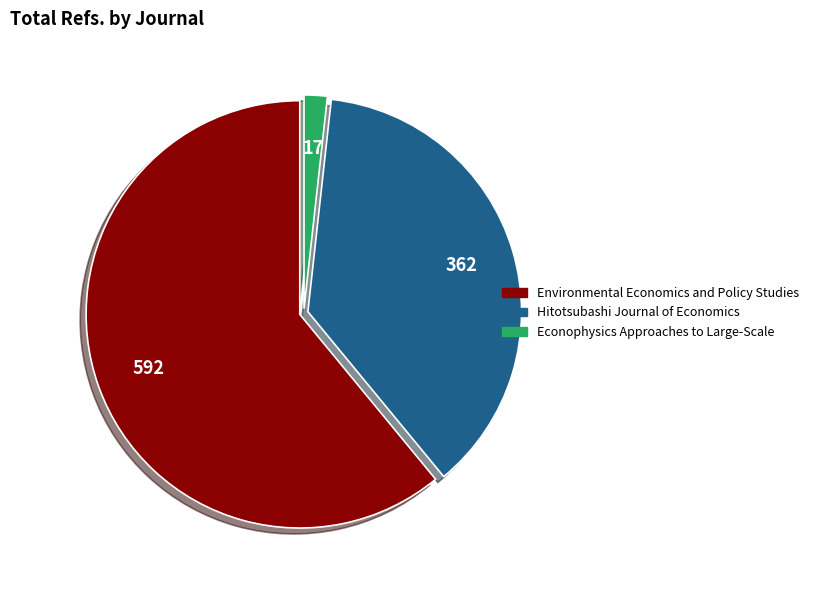

Between Environmental Economics and Policy Studies and Econophysics Approaches to Large-Scale, which is larger?

Environmental Economics and Policy Studies